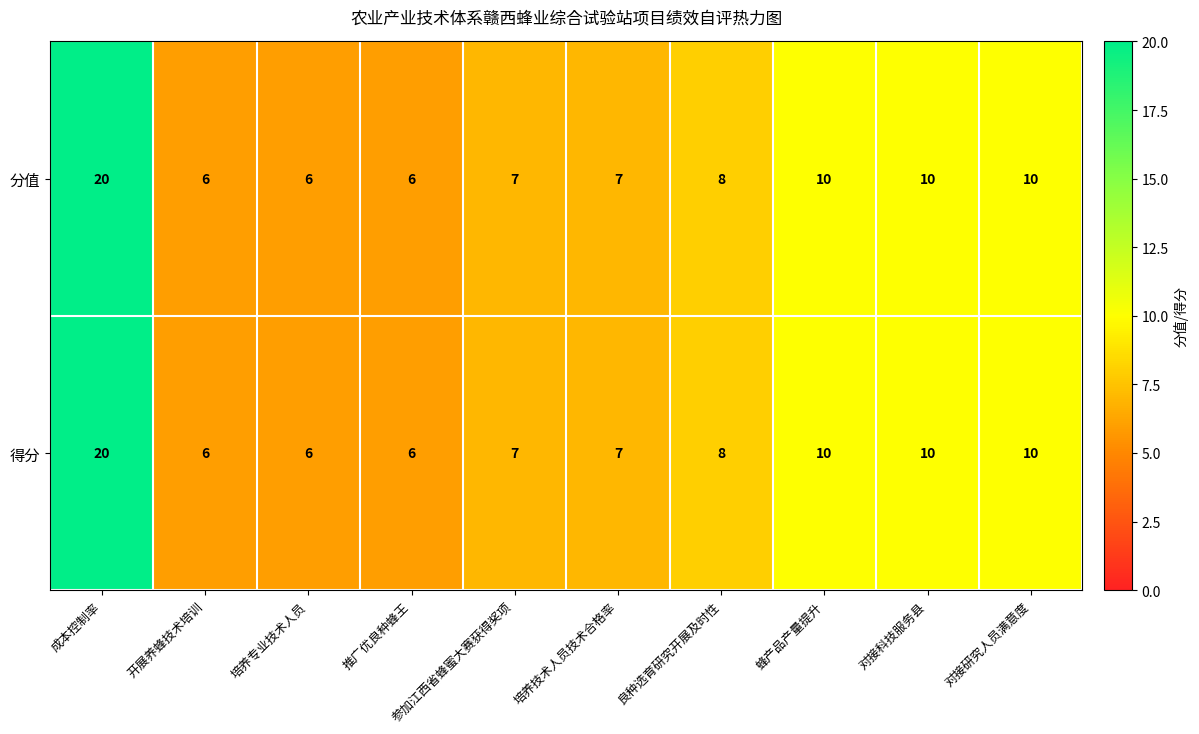

At which category is the sum across all series the highest?

成本控制率